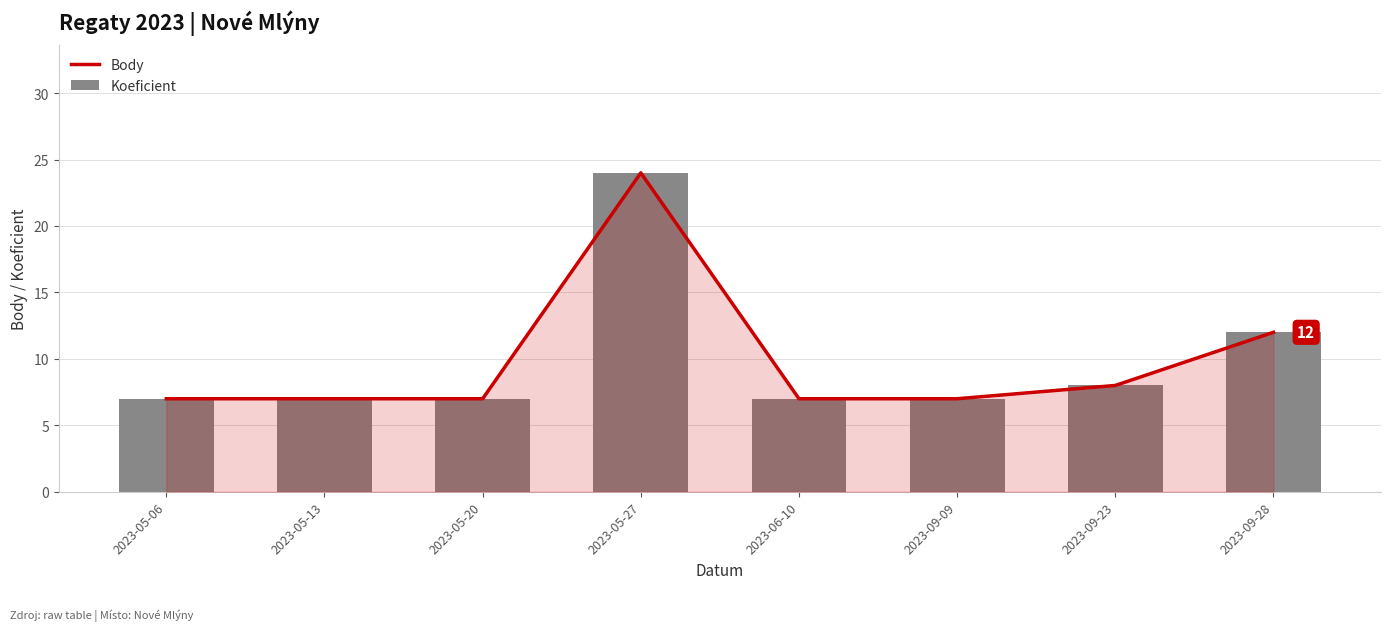

Which category has the highest value in the Koeficient series?

2023-05-27